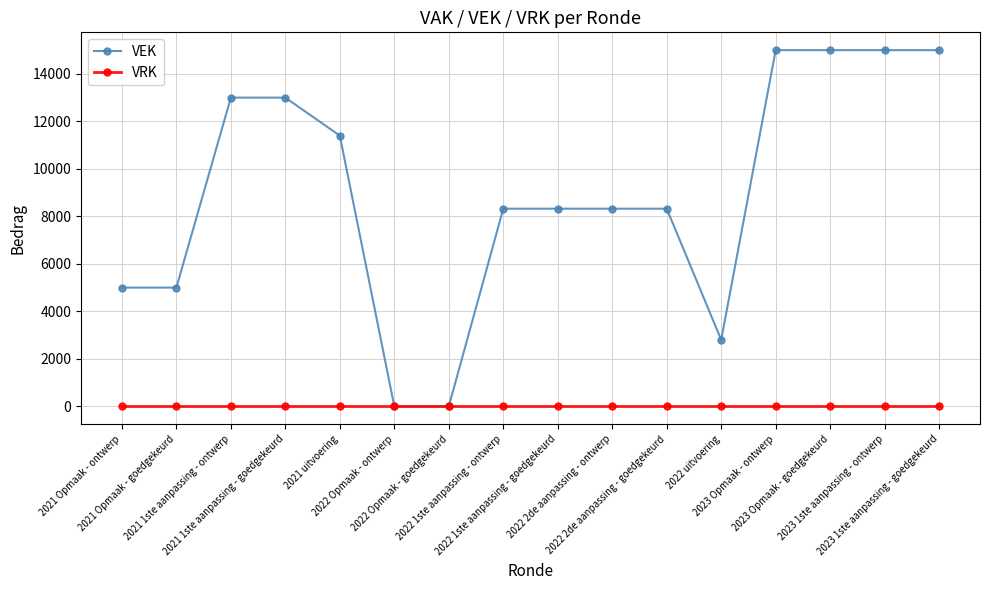

Rank the series at 2021 1ste aanpassing - ontwerp from lowest to highest value.

VRK, VEK